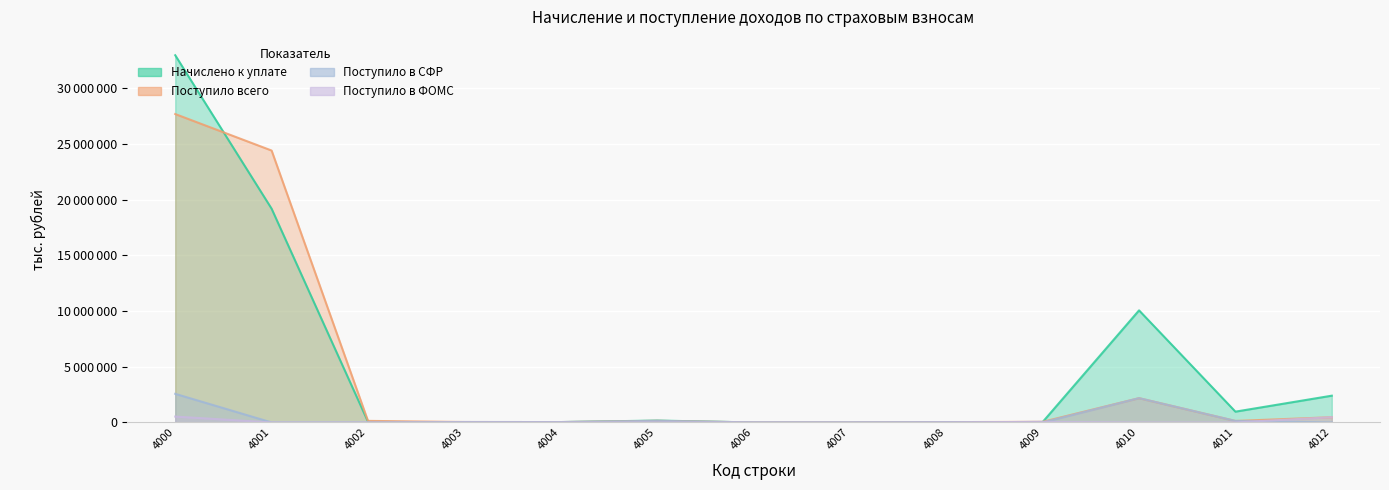

What is the maximum value for Поступило в СФР?

2570294